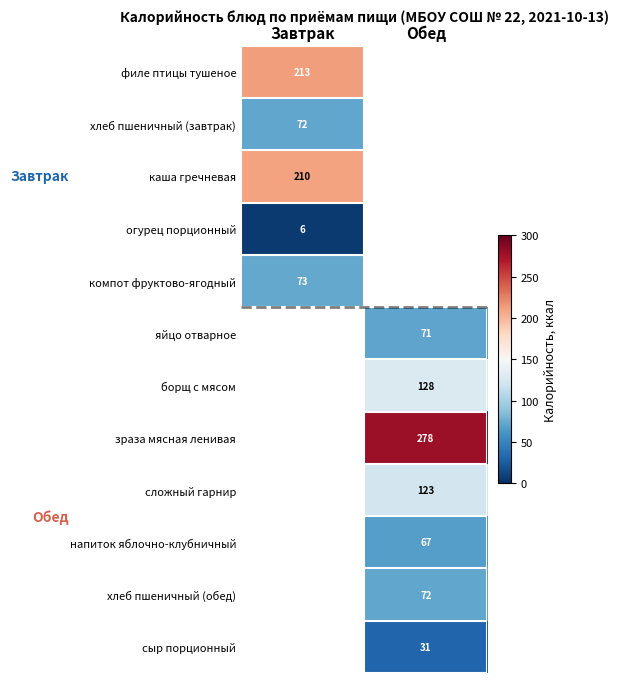

The компот фруктово-ягодный series shows 47 at Завтрак. True or false?

False